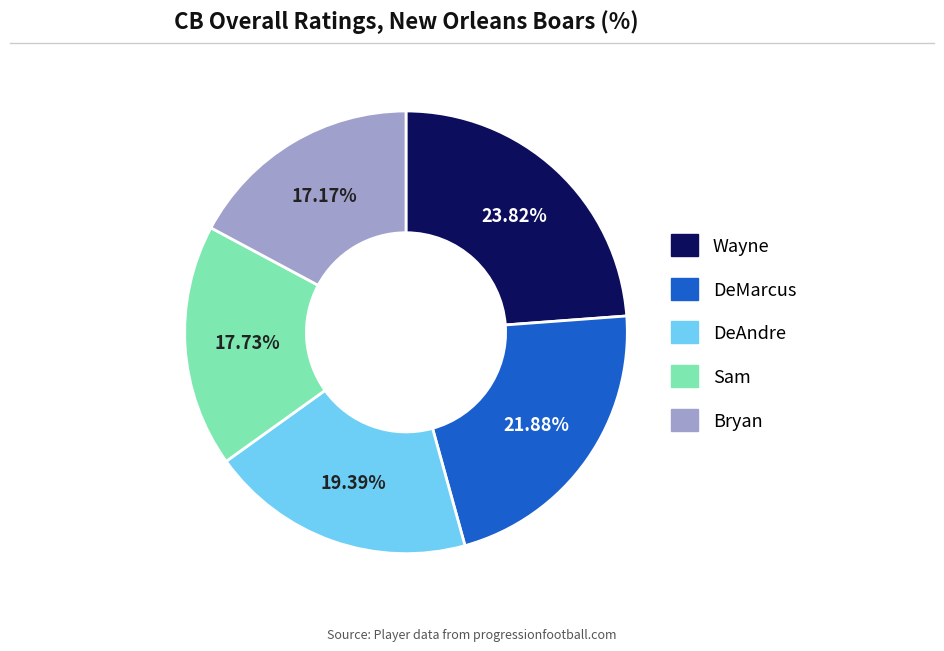

Approximately how many times larger is the value at Bryan compared to Sam?

1.0